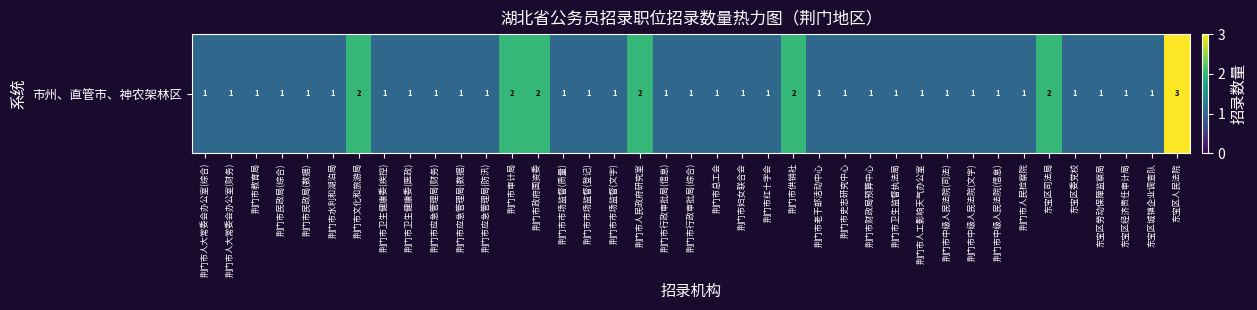

How many distinct data groups are displayed?

1